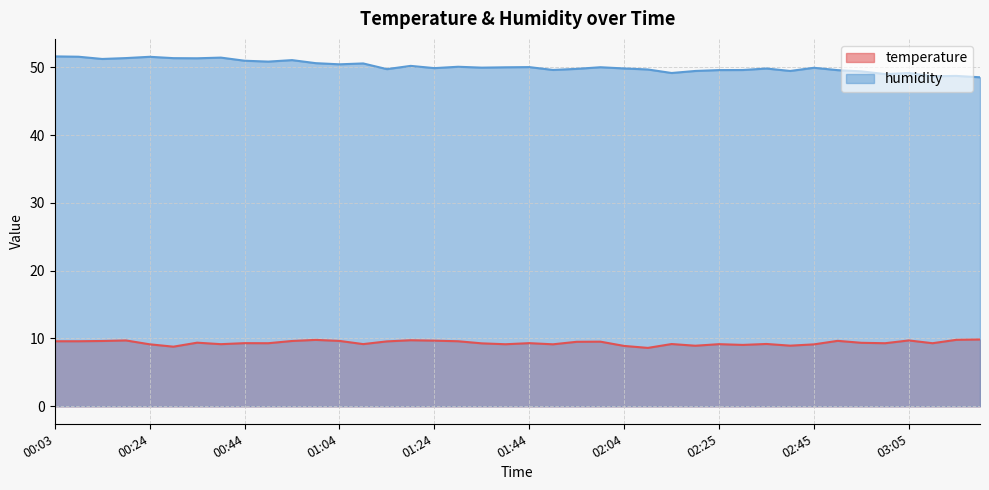

True or false: temperature and humidity cross at least once.

False